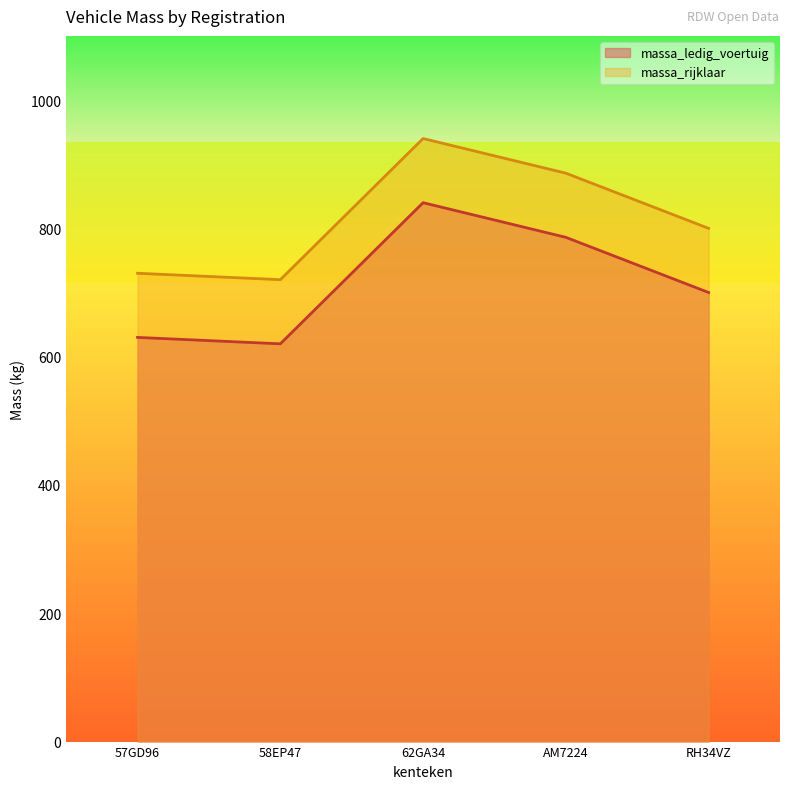

How many data points in massa_rijklaar are less than 800?

2